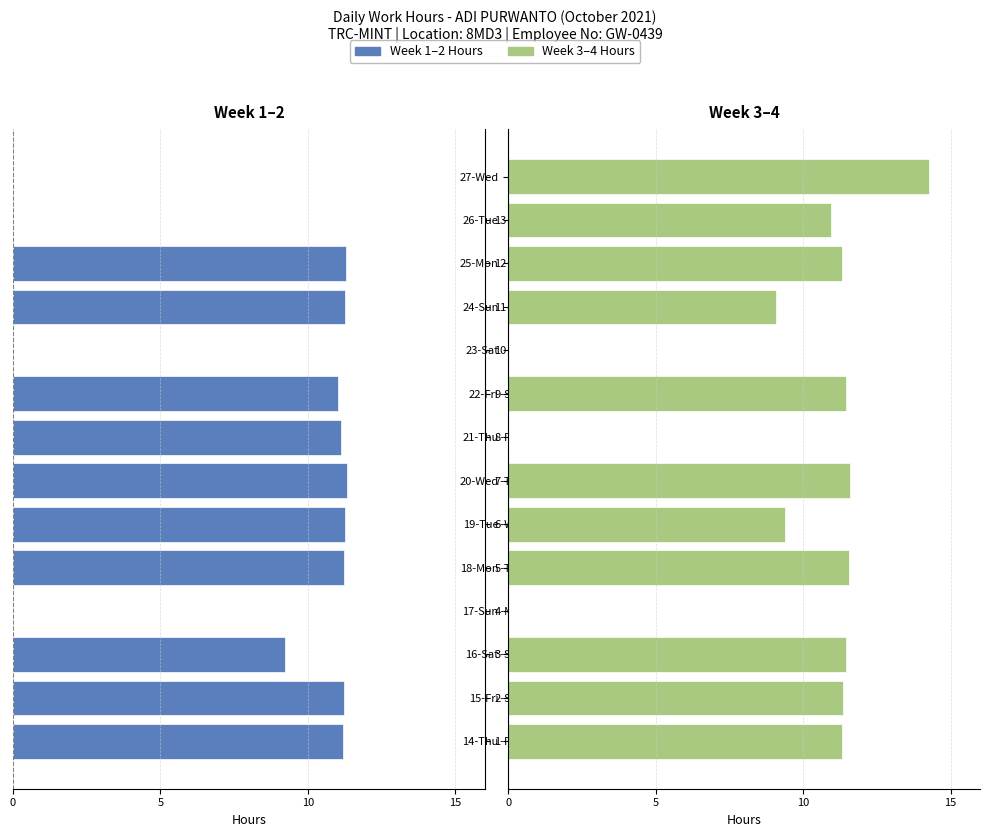

Between 10 and 13, which is larger?

13